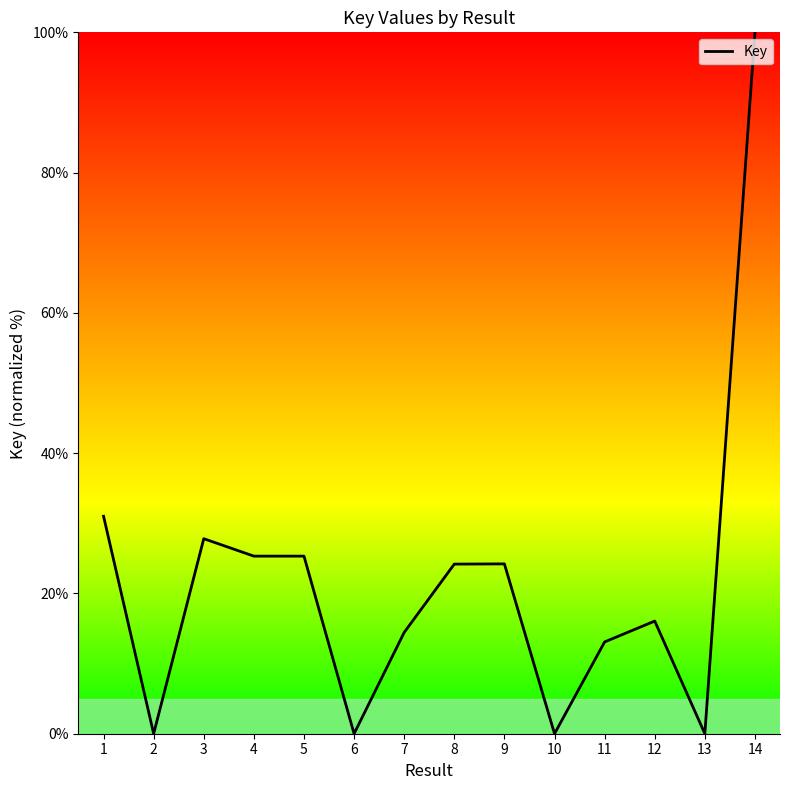

What is the difference between the maximum and minimum values?

100.0